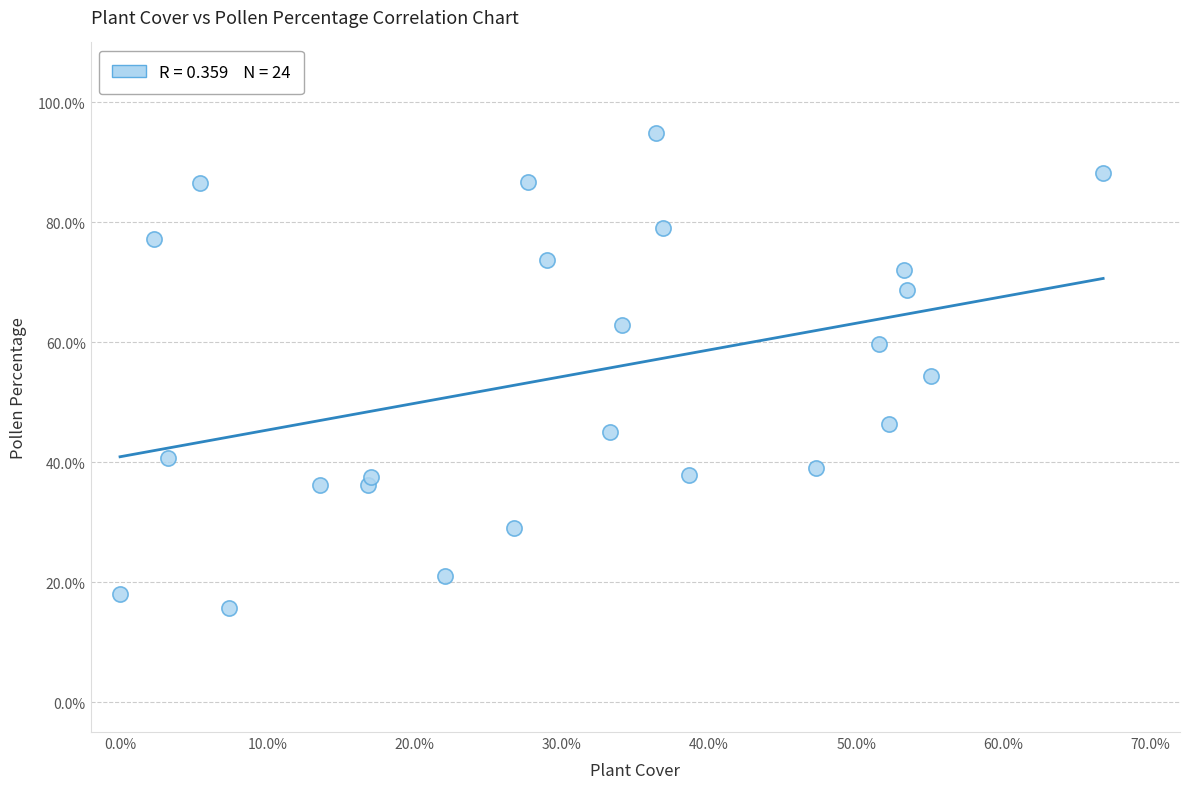

What is the range of X values (max minus min)?

66.8